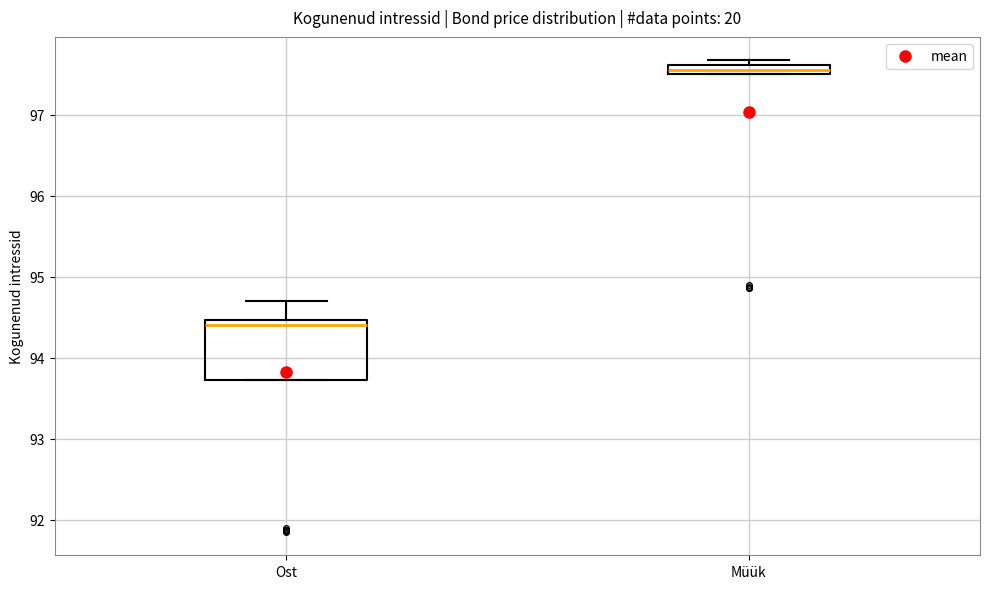

Which box has the highest median line?

Müük